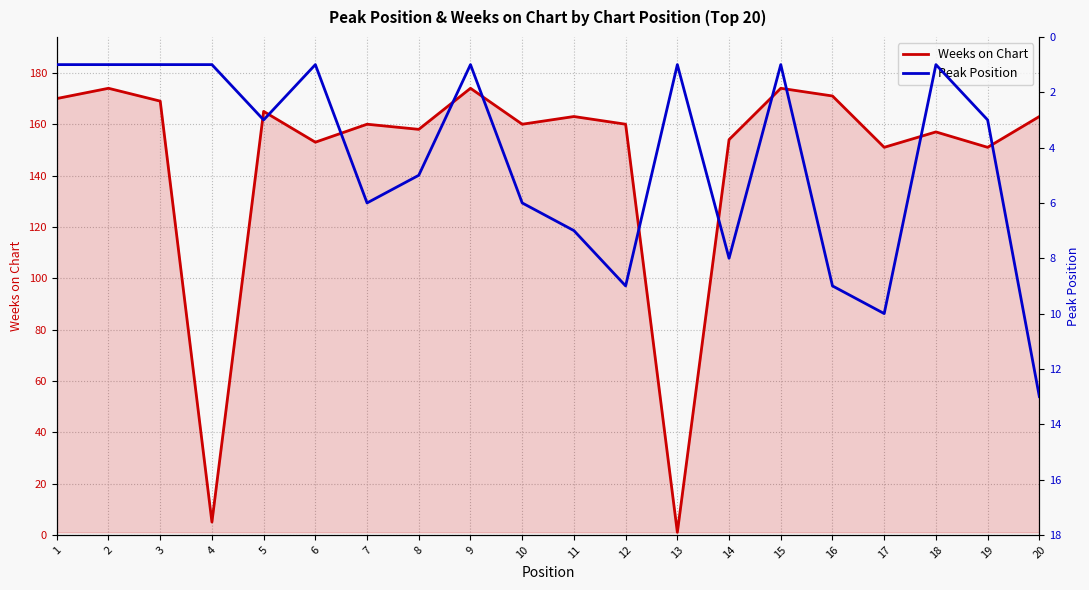

Rank the series by their average value, from highest to lowest.

Weeks on Chart, Peak Position